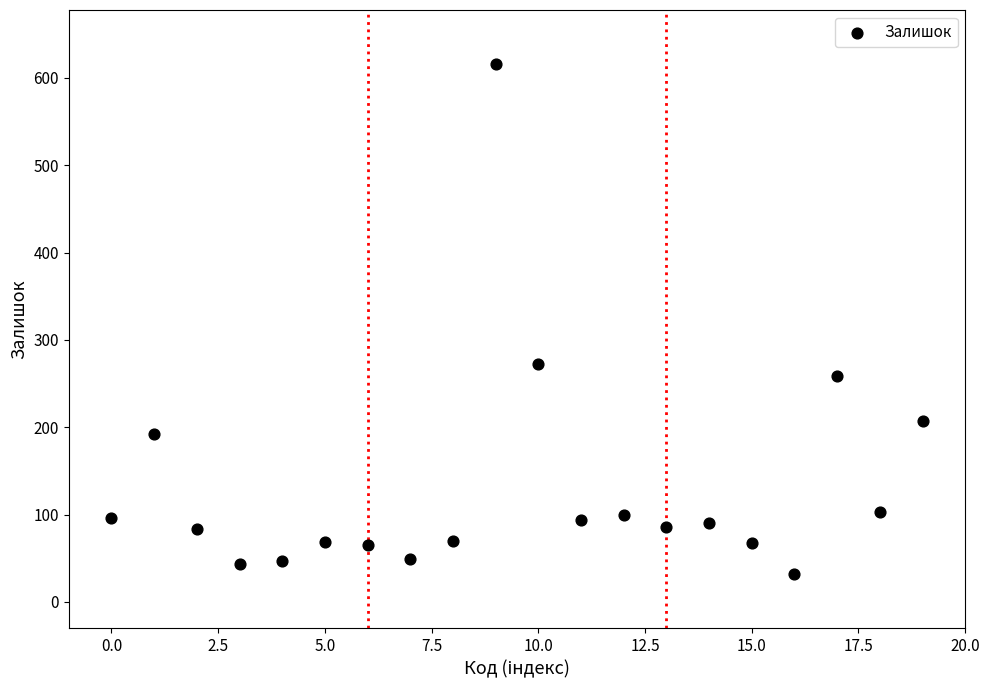

What is the range of Y values (max minus min)?

584